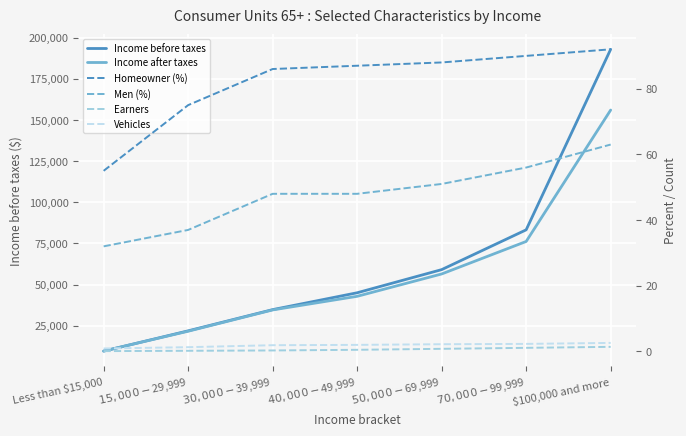

Reading left to right, extract all data points from this chart.

Income before taxes: 9583.0	21887.0	34778.0	45012.0	59061.0	83225.0	192843.0
Income after taxes: 9627.0	21659.0	34588.0	42857.0	56429.0	76158.0	155963.0
Homeowner (%): 55.0	75.0	86.0	87.0	88.0	90.0	92.0
Men (%): 32.0	37.0	48.0	48.0	51.0	56.0	63.0
Earners: 0.1	0.2	0.3	0.5	0.8	1.1	1.4
Vehicles: 0.9	1.3	1.9	2.0	2.2	2.3	2.6